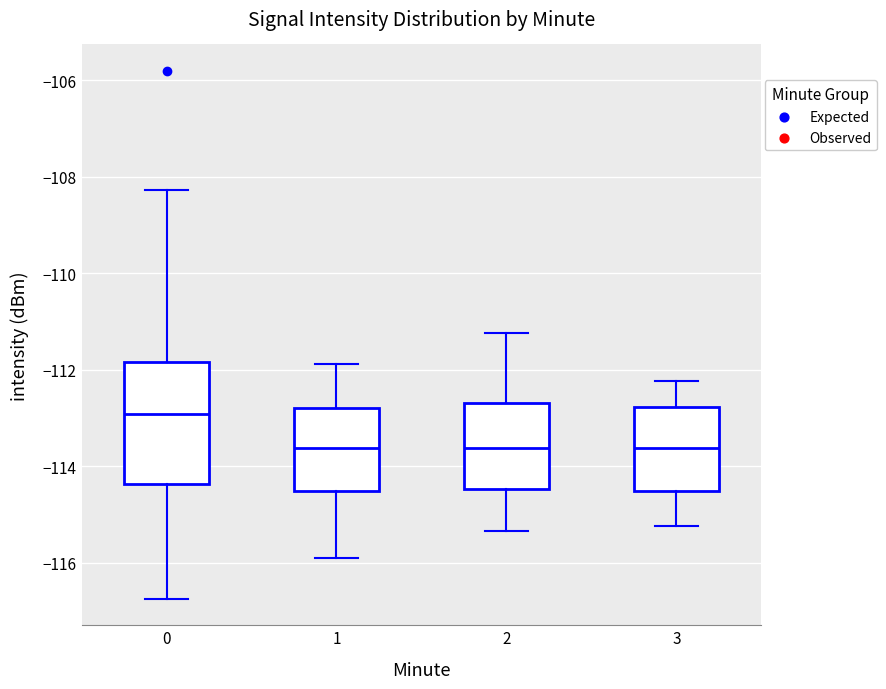

Reading left to right, transcribe this box plot: for each box, give where its median line is, the range the box spans, and where its two whiskers end, as read against the y-axis. The values are not printed on the chart, so give them approximately, as read against the axis.

0: median -113.0, box -114.4 to -111.8, whiskers -116.8 to -108.2
1: median -113.6, box -114.6 to -112.8, whiskers -116.0 to -111.8
2: median -113.6, box -114.4 to -112.6, whiskers -115.4 to -111.2
3: median -113.6, box -114.6 to -112.8, whiskers -115.2 to -112.2